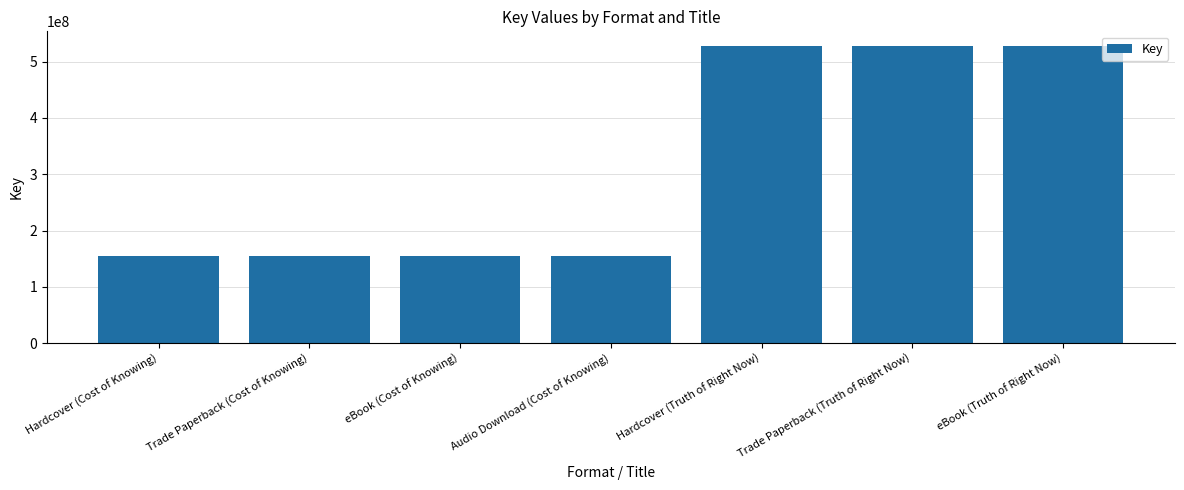

How many bars are there in total?

7